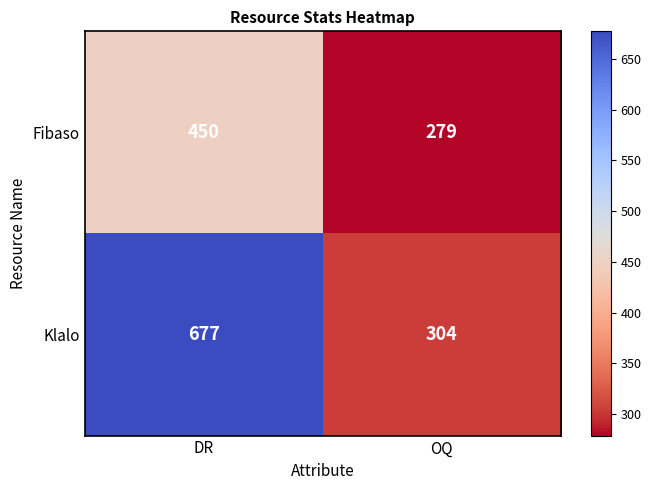

At which label is Klalo closest to 490?

OQ